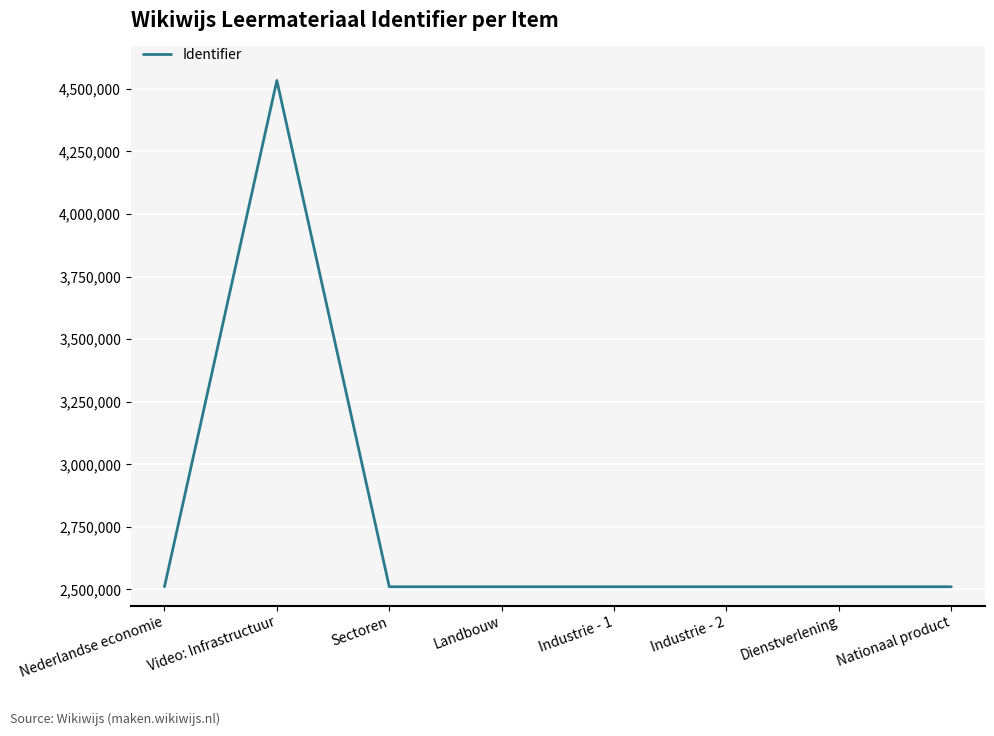

The chart shows a value of 680887 at Nationaal product. True or false?

False